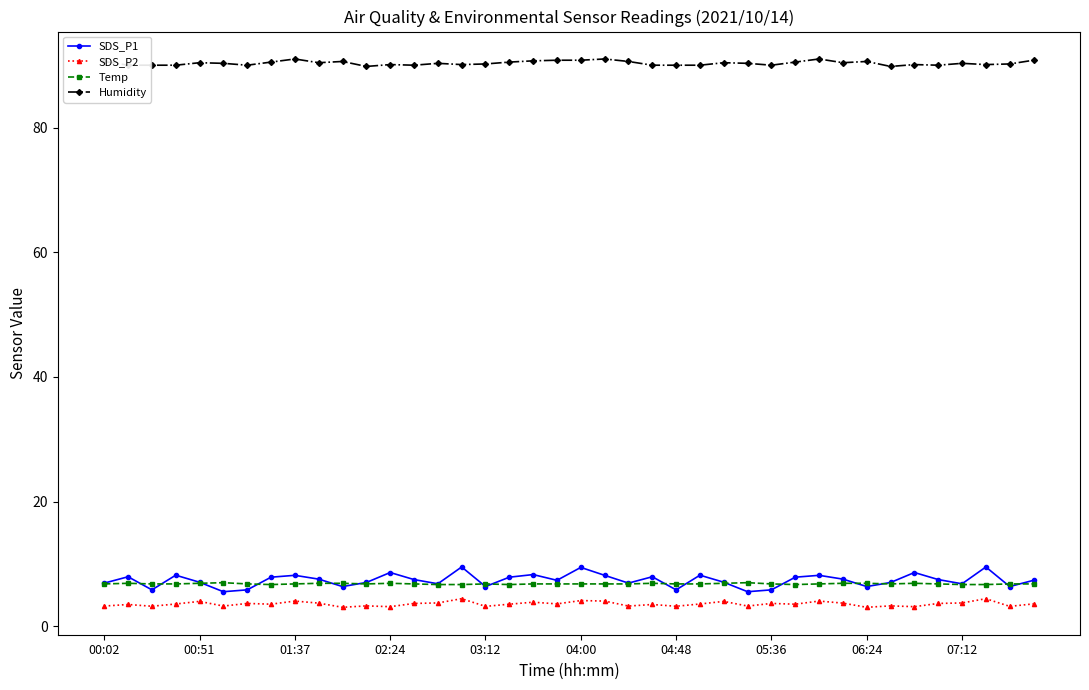

True or false: Humidity has more than 0 interior local peaks.

True